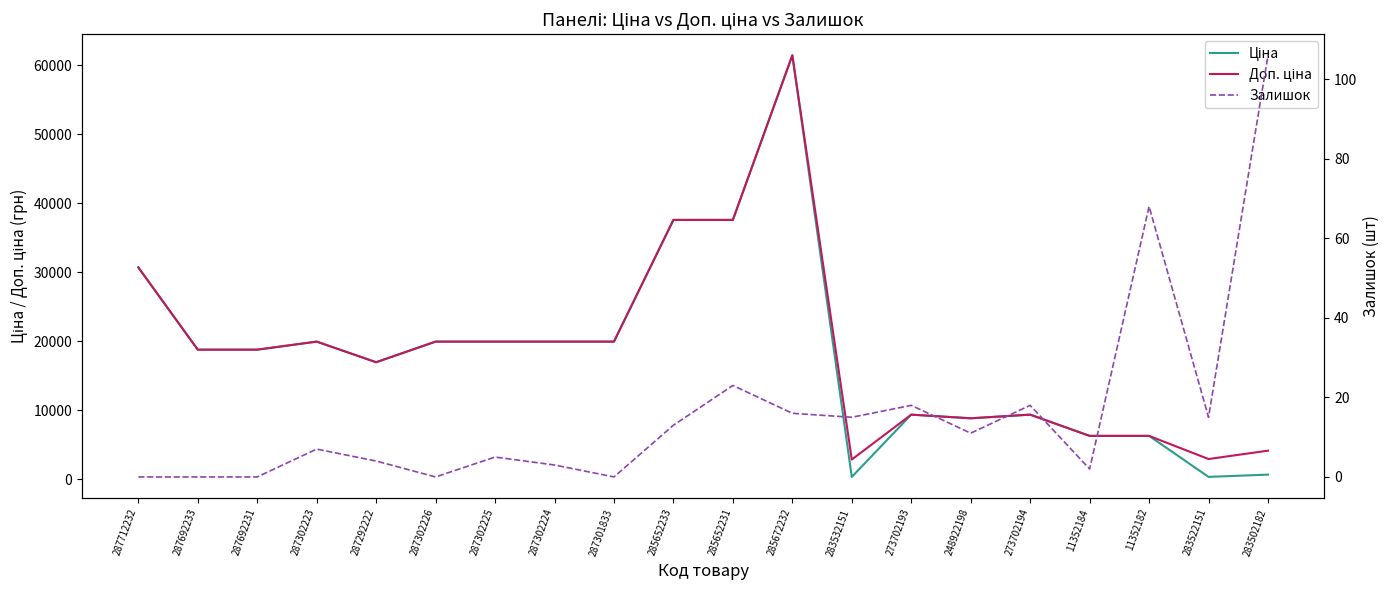

What value does the Ціна series have at 248922198?

8856.7